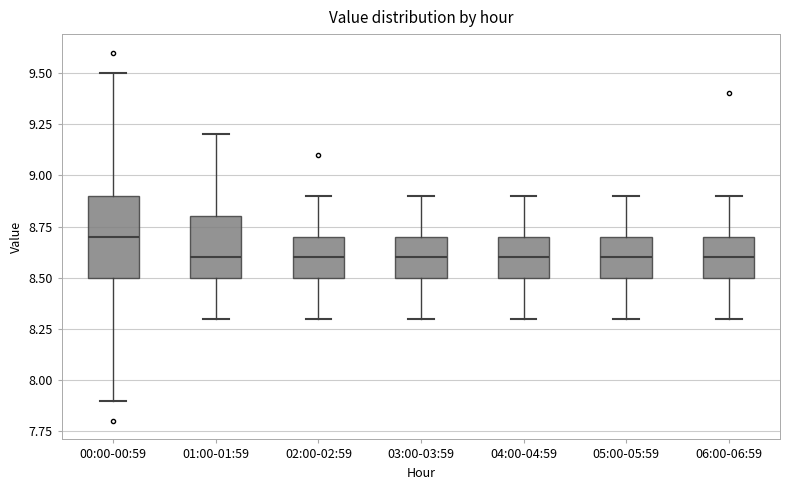

Reading left to right, transcribe this box plot: for each box, give where its median line is, the range the box spans, and where its two whiskers end, as read against the y-axis. The values are not printed on the chart, so give them approximately, as read against the axis.

00:00-00:59: median 8.7, box 8.5 to 8.9, whiskers 7.9 to 9.5
01:00-01:59: median 8.6, box 8.5 to 8.8, whiskers 8.3 to 9.2
02:00-02:59: median 8.6, box 8.5 to 8.7, whiskers 8.3 to 8.9
03:00-03:59: median 8.6, box 8.5 to 8.7, whiskers 8.3 to 8.9
04:00-04:59: median 8.6, box 8.5 to 8.7, whiskers 8.3 to 8.9
05:00-05:59: median 8.6, box 8.5 to 8.7, whiskers 8.3 to 8.9
06:00-06:59: median 8.6, box 8.5 to 8.7, whiskers 8.3 to 8.9